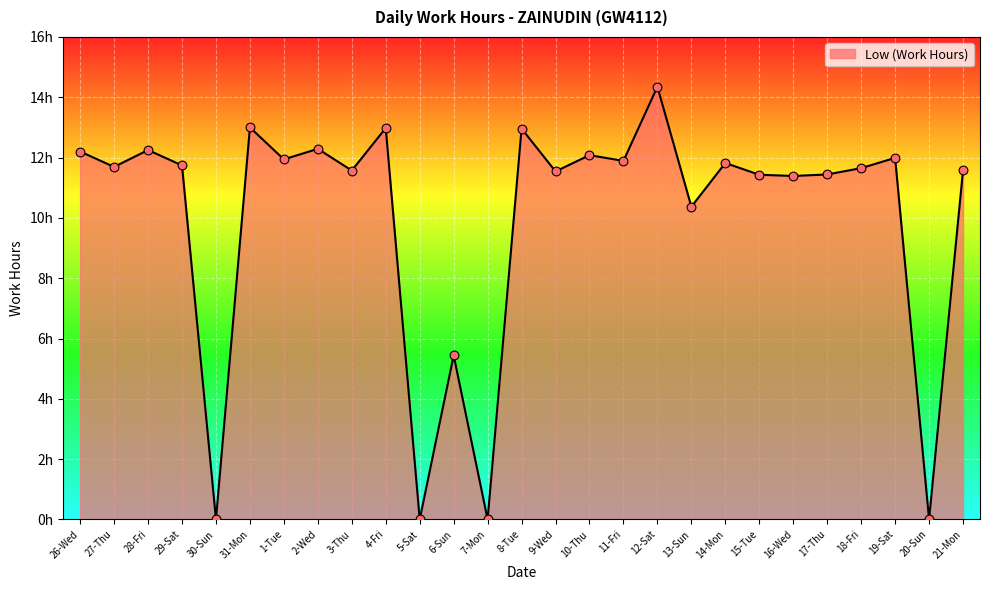

Does the chart have visible grid lines?

Yes